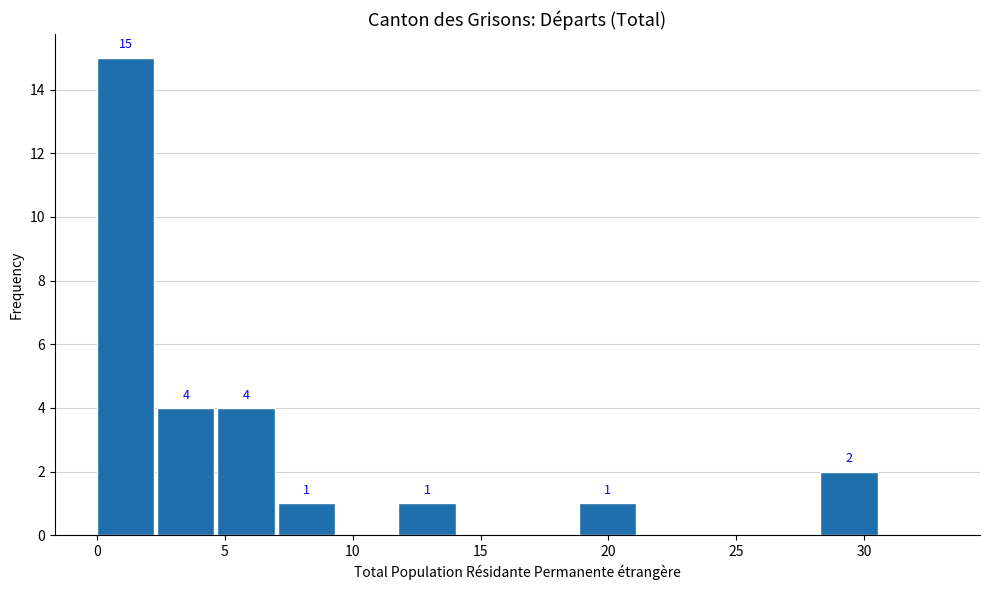

Over which range of the x-axis is the bar tallest?

0.0 to 2.5